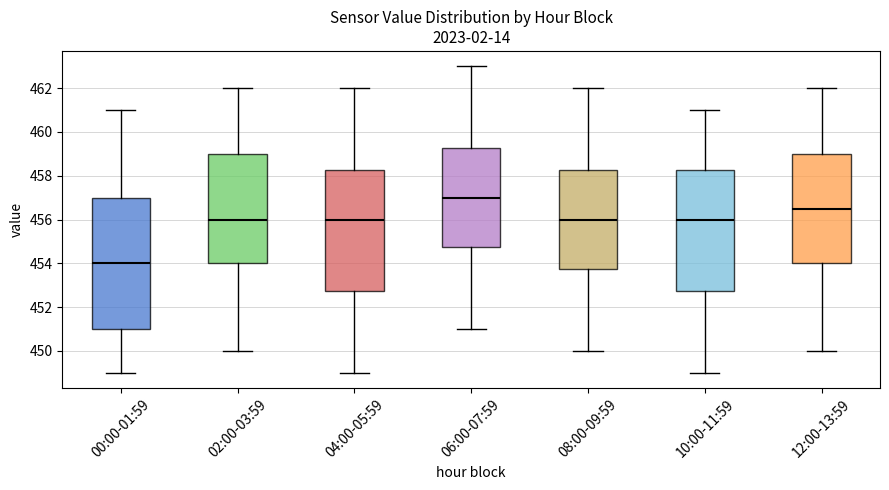

Reading left to right, read every box against the y-axis: the position of its median line, the range the box covers, and the ends of its whiskers. The values are not printed on the chart, so give them approximately, as read against the axis.

00:00-01:59: median 454.0, box 451.0 to 457.0, whiskers 449.0 to 461.0
02:00-03:59: median 456.0, box 454.0 to 459.0, whiskers 450.0 to 462.0
04:00-05:59: median 456.0, box 452.8 to 458.2, whiskers 449.0 to 462.0
06:00-07:59: median 457.0, box 454.8 to 459.2, whiskers 451.0 to 463.0
08:00-09:59: median 456.0, box 453.8 to 458.2, whiskers 450.0 to 462.0
10:00-11:59: median 456.0, box 452.8 to 458.2, whiskers 449.0 to 461.0
12:00-13:59: median 456.6, box 454.0 to 459.0, whiskers 450.0 to 462.0